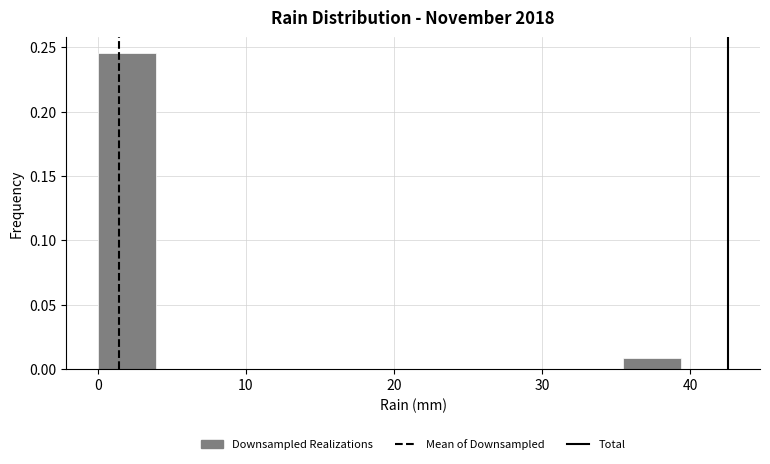

Around what value on the x-axis is the tallest bar? Give the approximate position of its centre, as read against the axis.

2